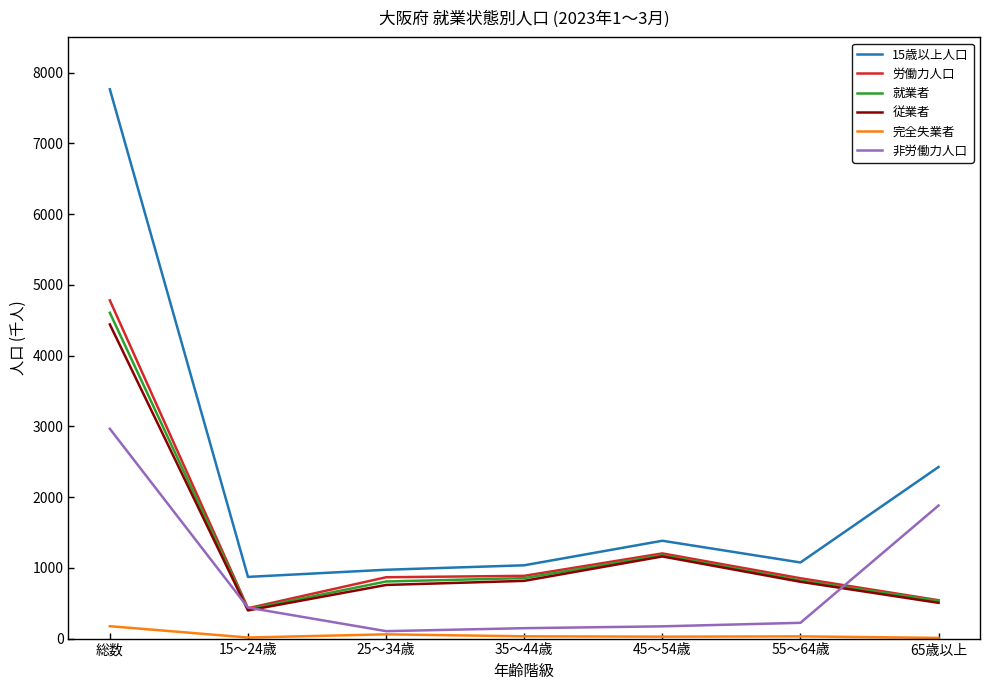

Is the value of 従業者 at 45～54歳 greater than the value of 非労働力人口 at 65歳以上?

No